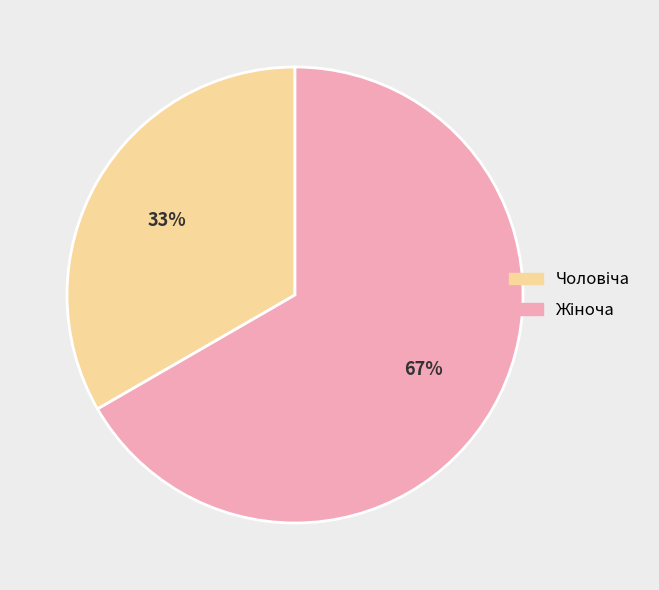

Is there any slice that represents more than half of the pie?

Yes